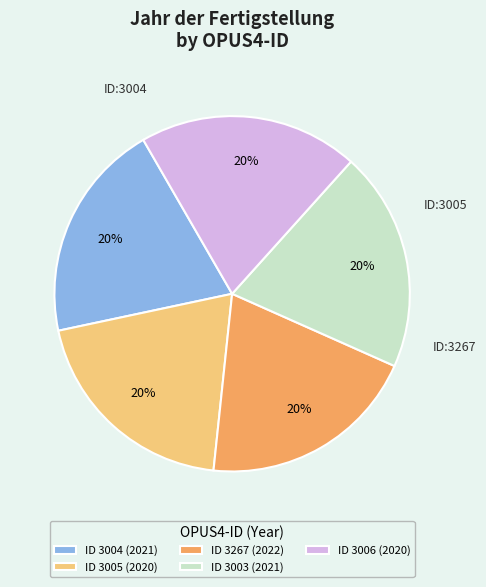

Approximately how many times larger is the value at ID 3003 (2021) compared to ID 3267 (2022)?

1.0